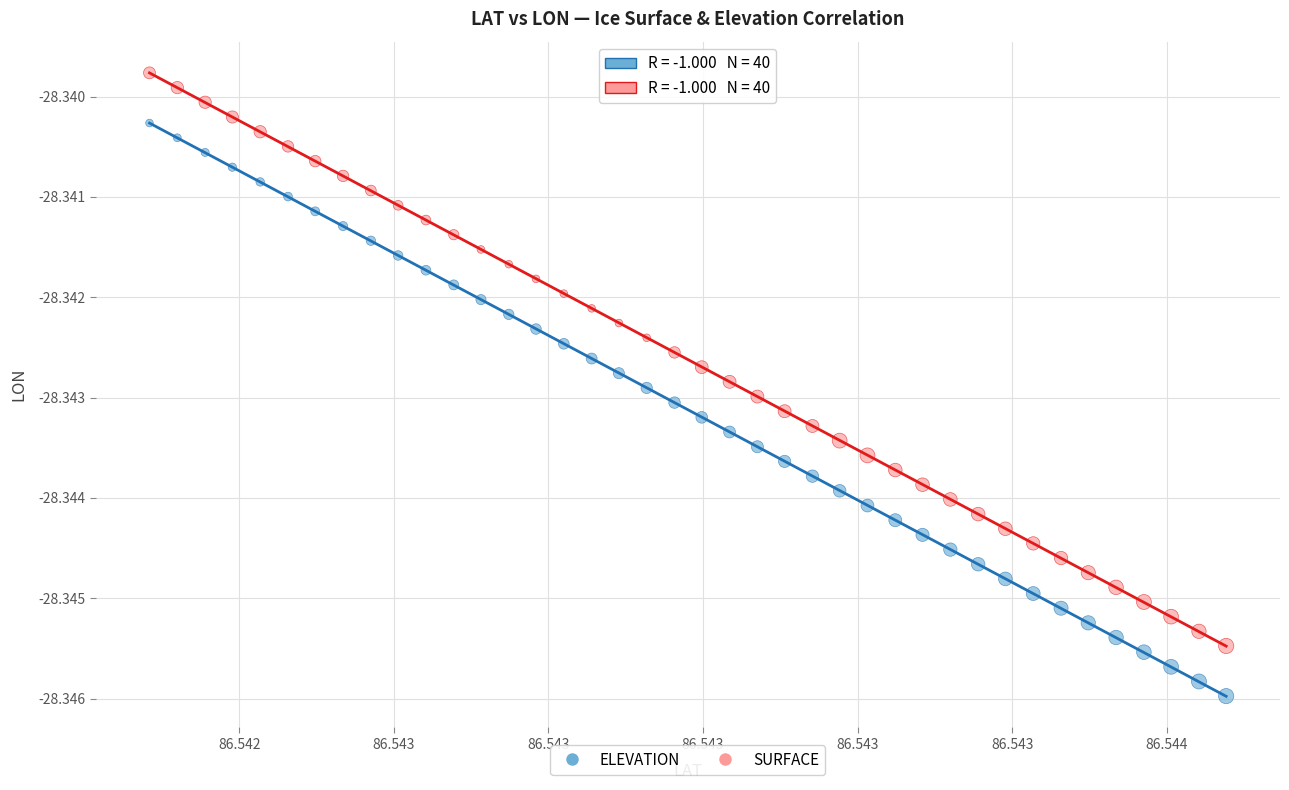

Which series reaches the minimum Y coordinate?

ELEVATION